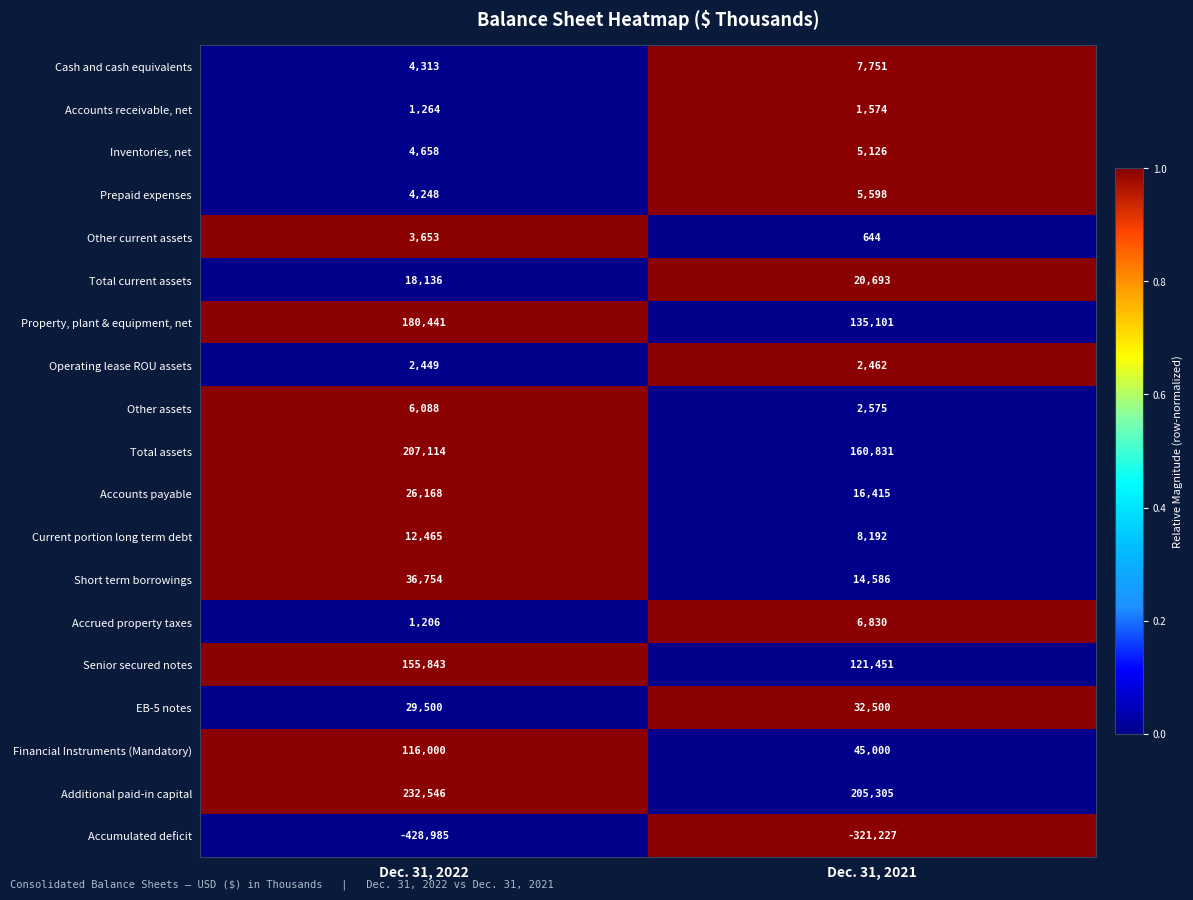

What is the total value across all series at Dec. 31, 2021?

471407